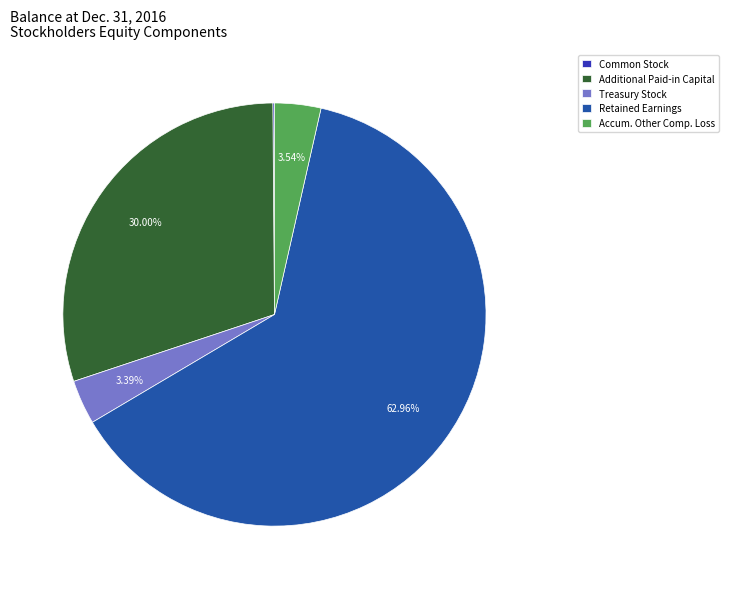

Between Accum. Other Comp. Loss and Additional Paid-in Capital, which is larger?

Additional Paid-in Capital